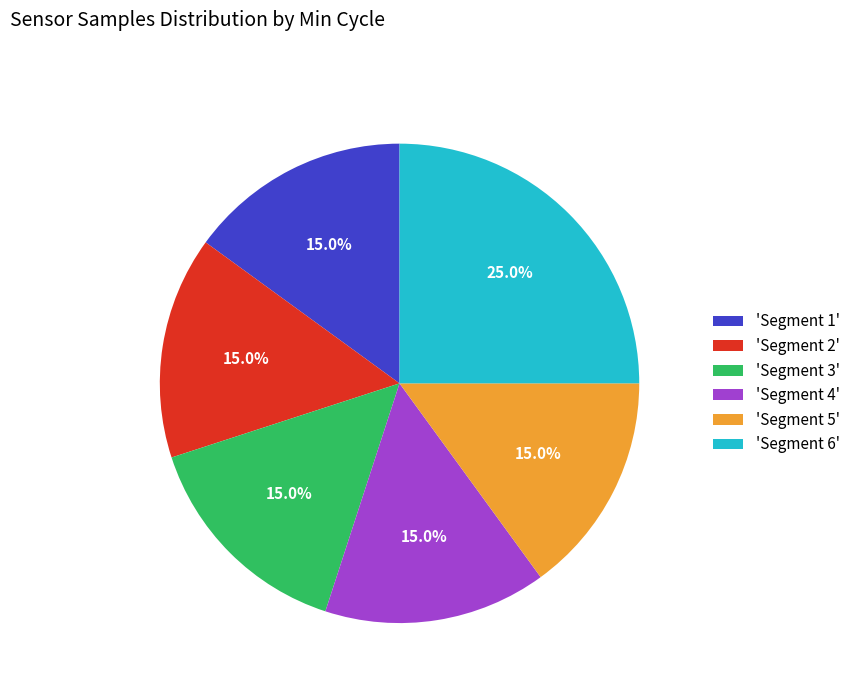

How much of the chart is everything except 'Segment 3'?

85.0%